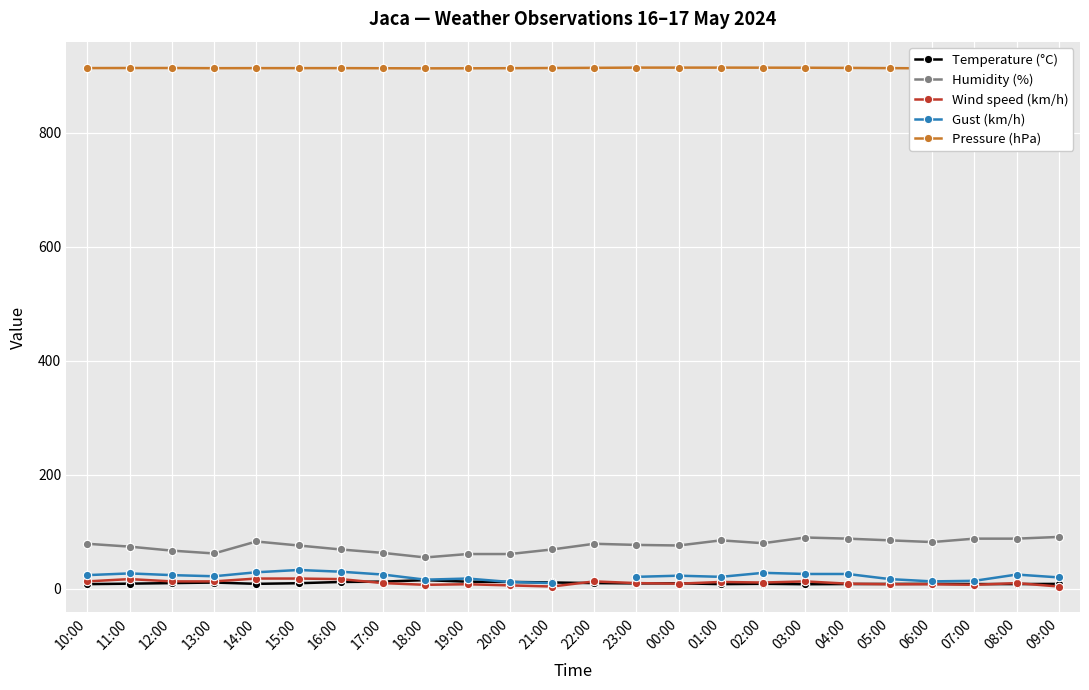

Read the Pressure (hPa) value at 04:00.

913.9